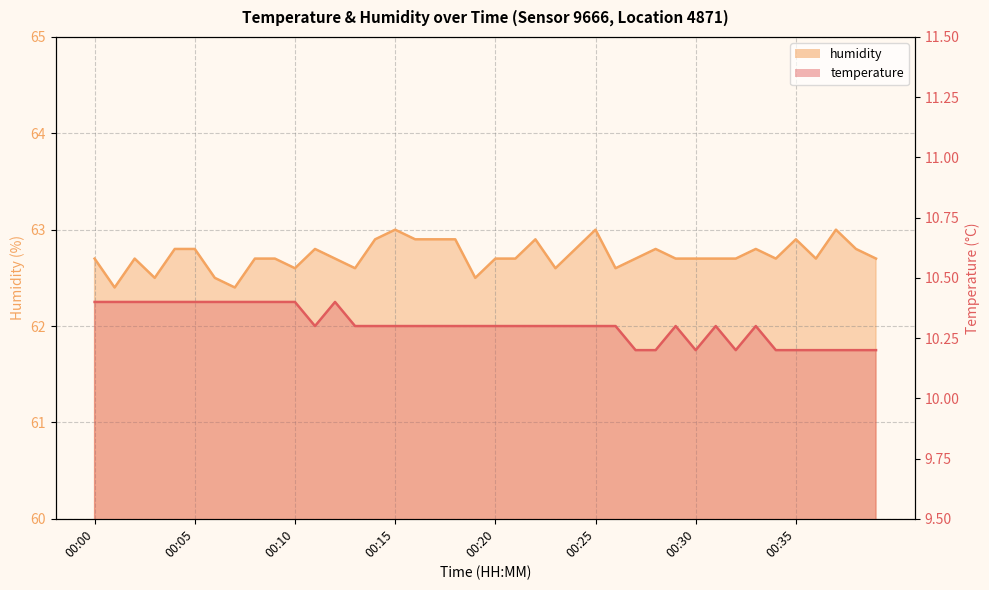

In temperature, how many points are higher than both neighbors (excluding endpoints)?

4